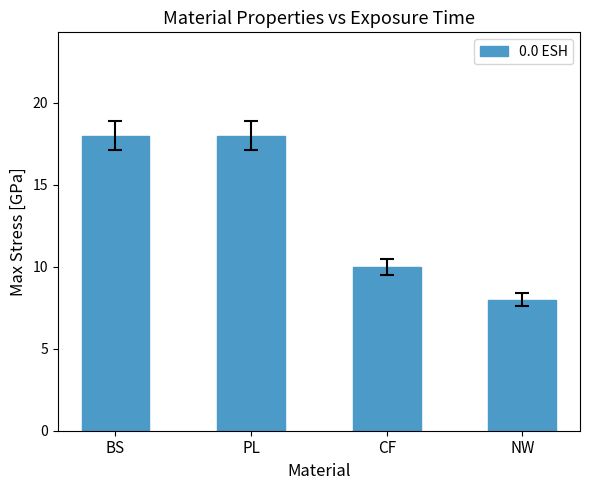

The chart shows a value of 12 at NW. True or false?

False